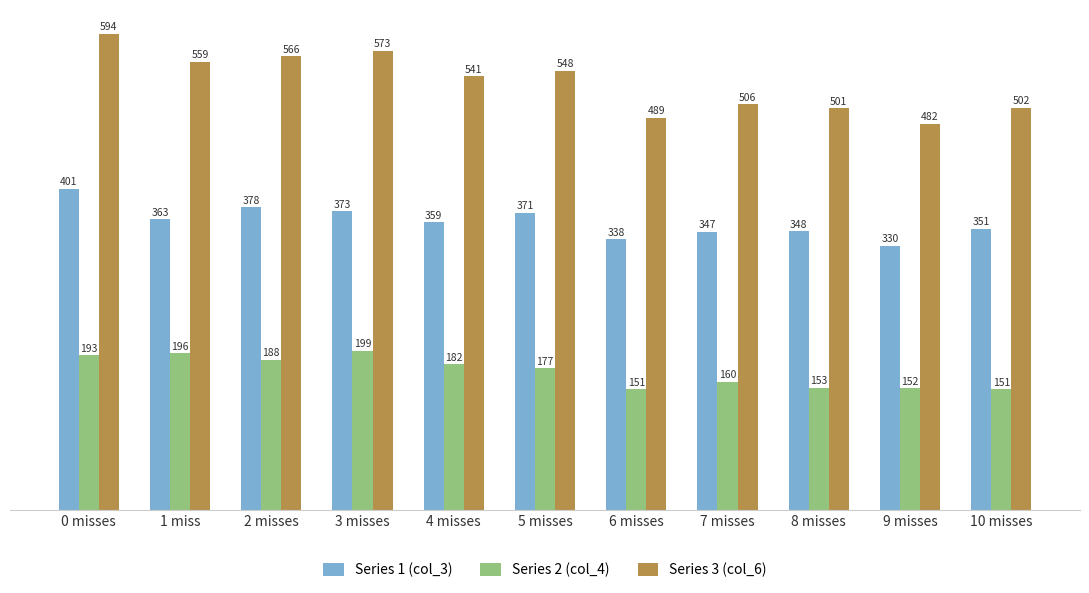

What is the label of the 9th bar from the right?

2 misses